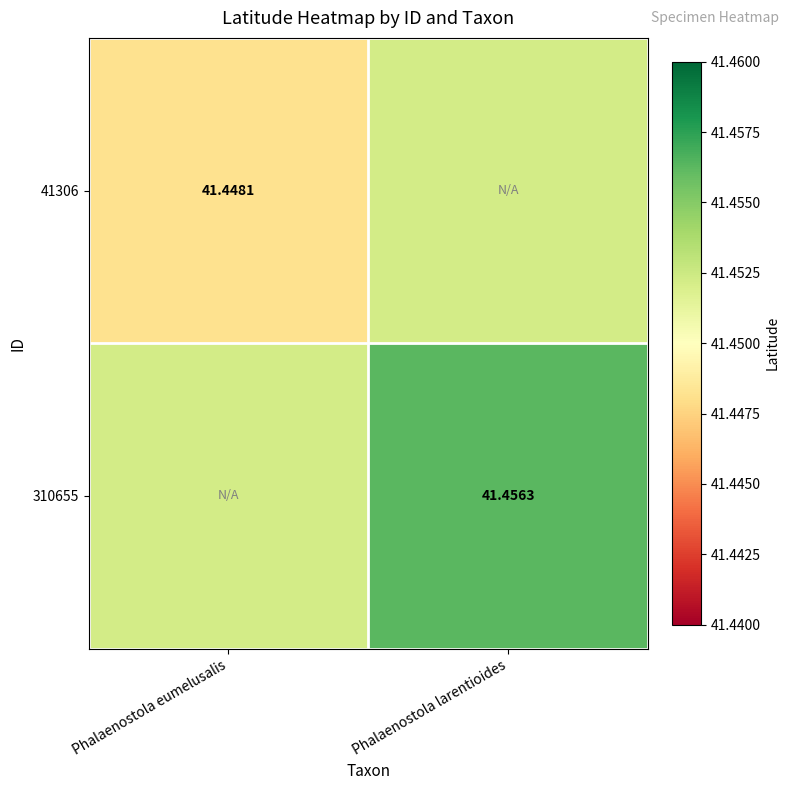

What is the maximum value shown in the chart?

41.5